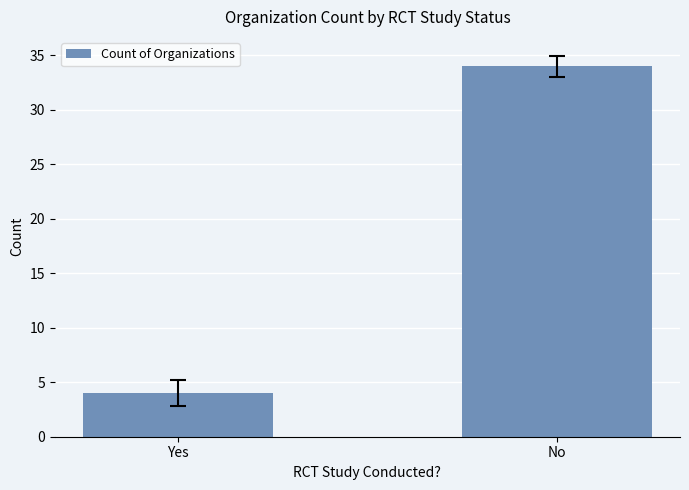

Are the bars horizontal?

No